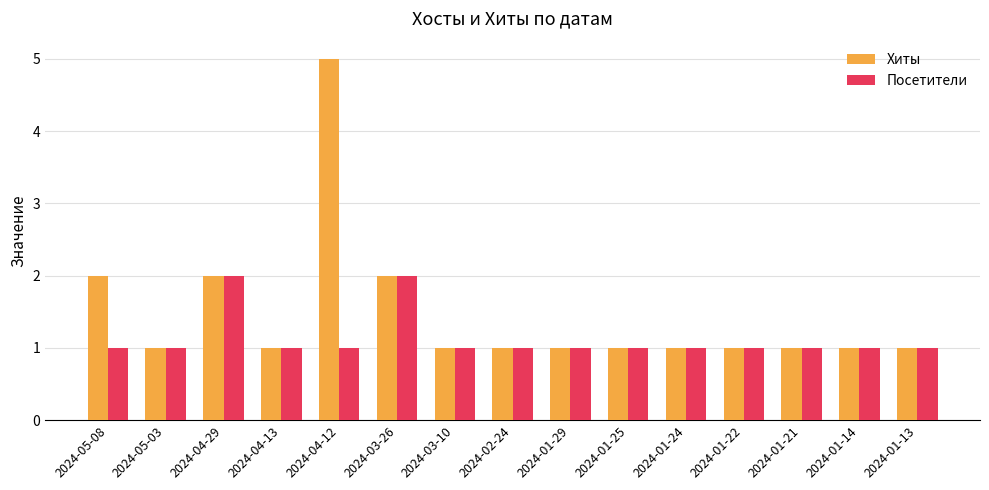

Which series has the largest total across all categories?

Хиты